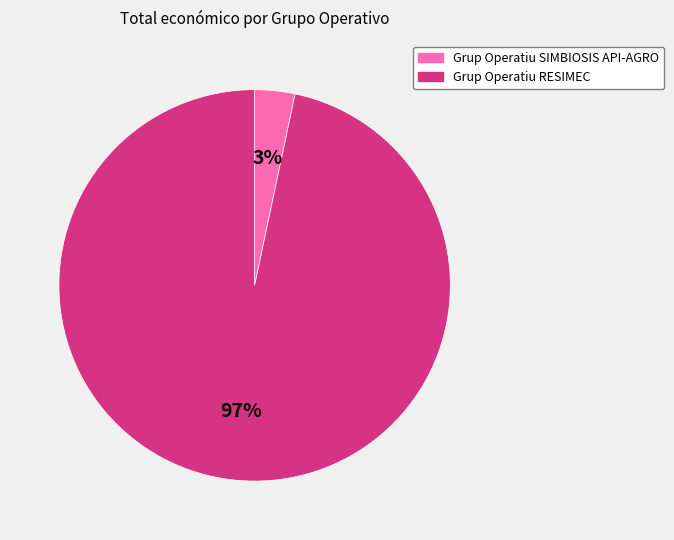

Rank the categories by value from lowest to highest.

Grup Operatiu SIMBIOSIS API-AGRO, Grup Operatiu RESIMEC